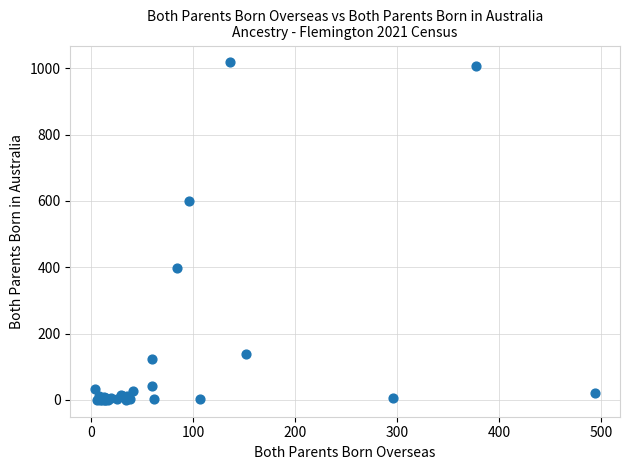

What Y value in the scatter plot is closest to 509?

599